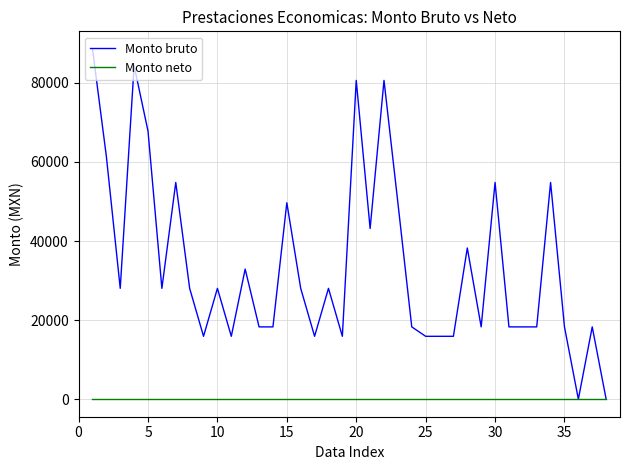

Which series has the largest total across all categories?

Monto bruto